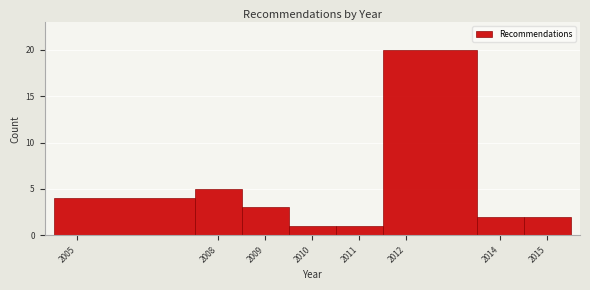

Which range on the x-axis has the tallest bar?

2011.5 to 2013.5